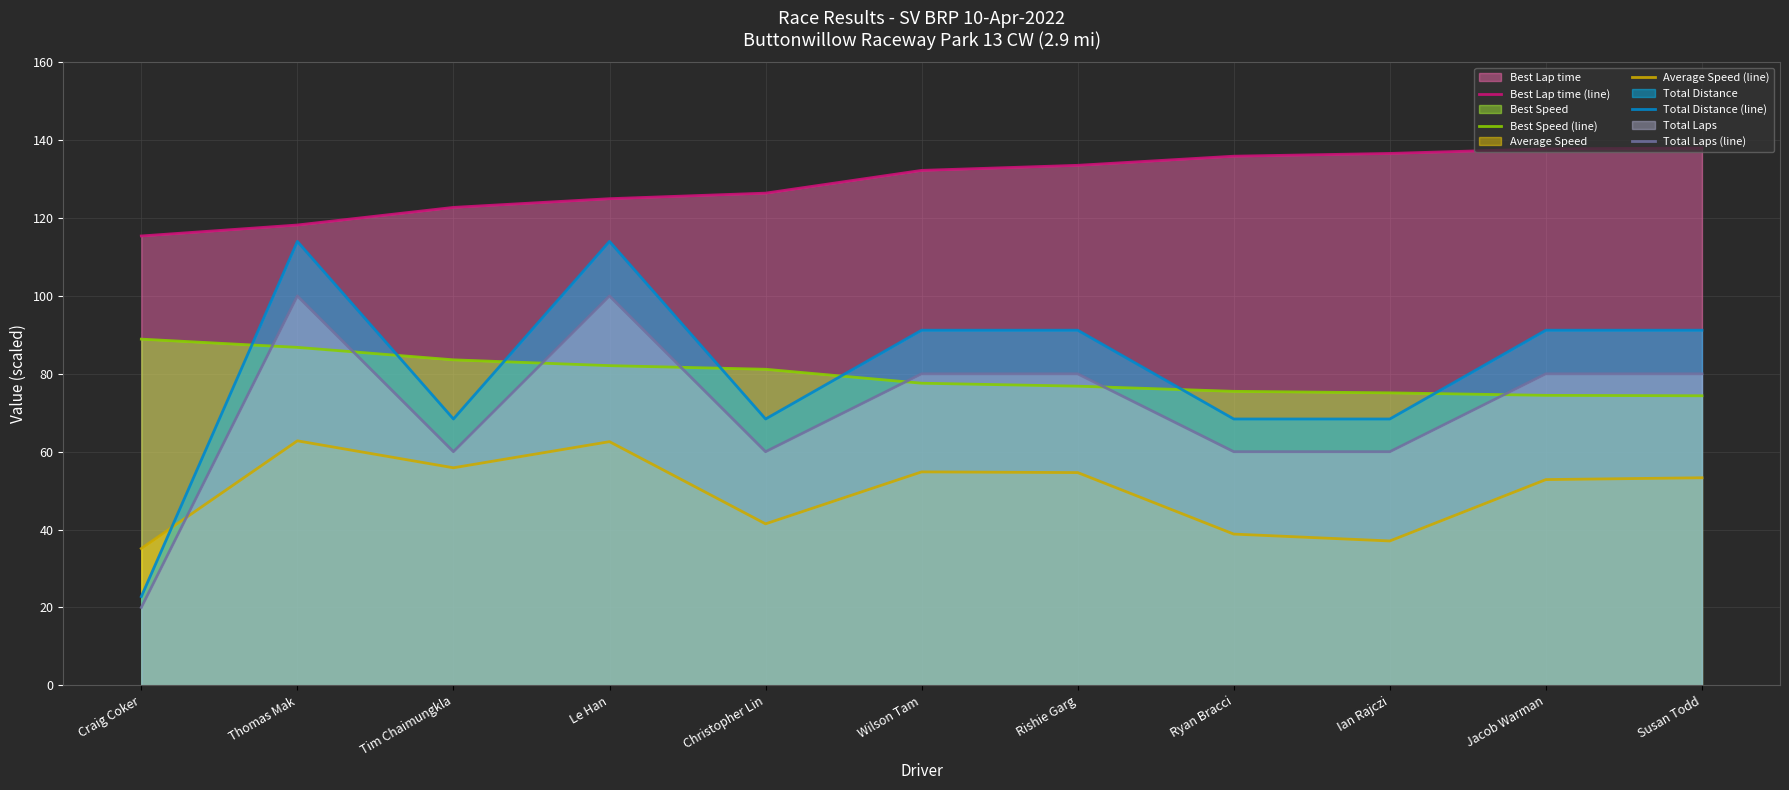

What is the difference between the maximum and second lowest values in the Best Lap time (line) series?

19.8